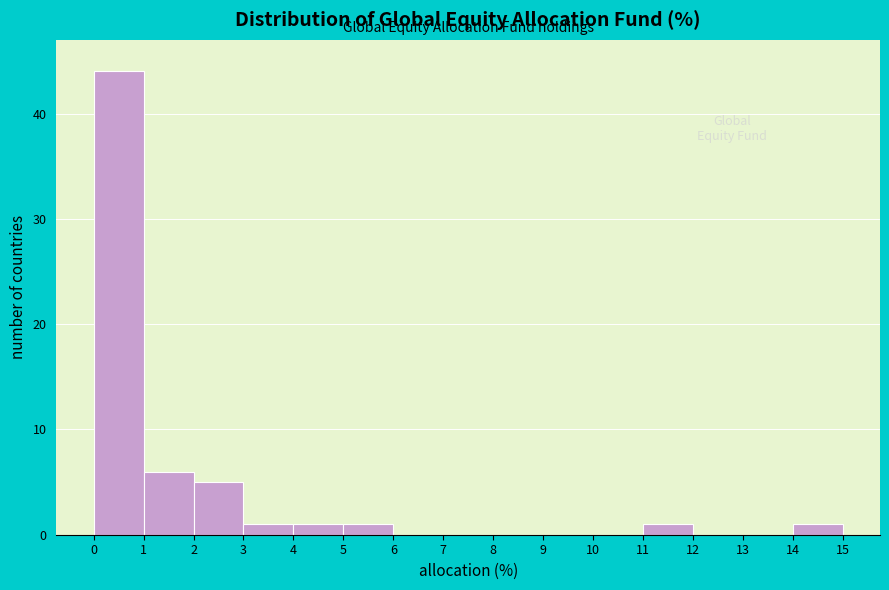

Which range on the x-axis has the tallest bar?

0 to 1